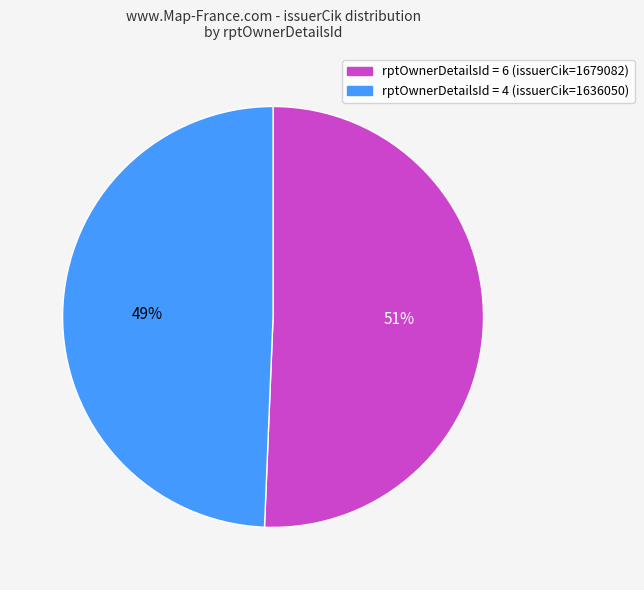

Does any single category account for the majority?

Yes